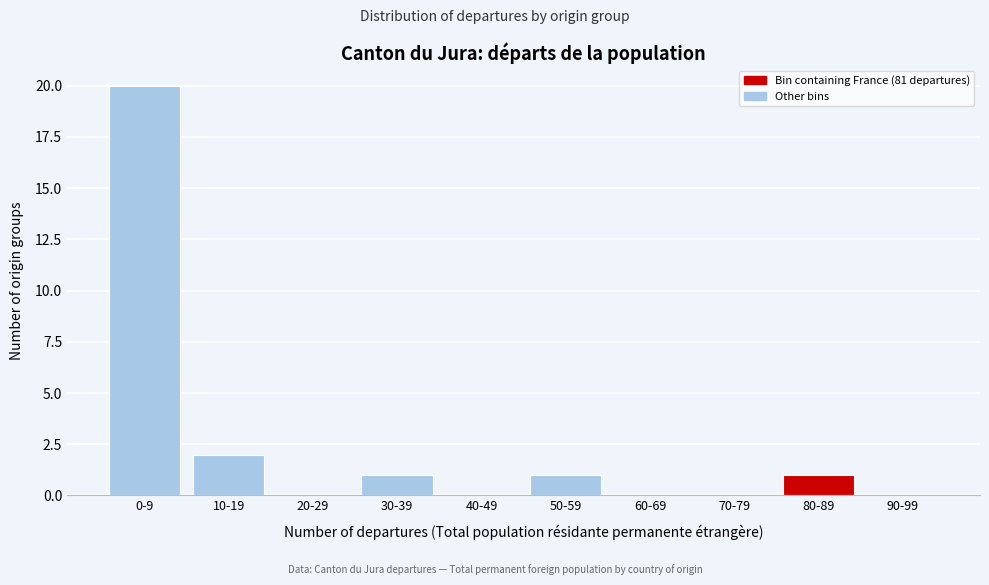

Reading left to right, transcribe all the data shown in this chart.

0-9=20	10-19=2	20-29=0	30-39=1	40-49=0	50-59=1	60-69=0	70-79=0	80-89=1	90-99=0